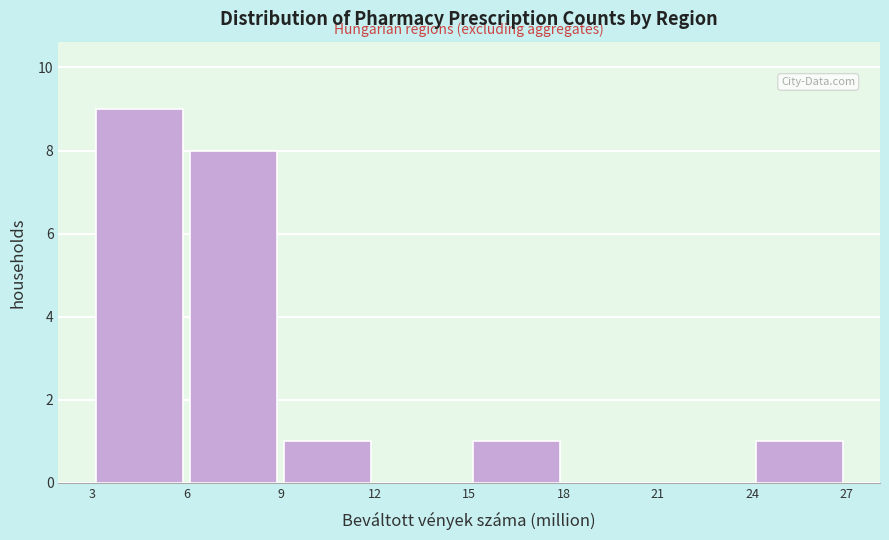

How tall is the bar that spans 9 to 12 on the x-axis? The values are not printed on the chart, so give them approximately, as read against the axis.

1